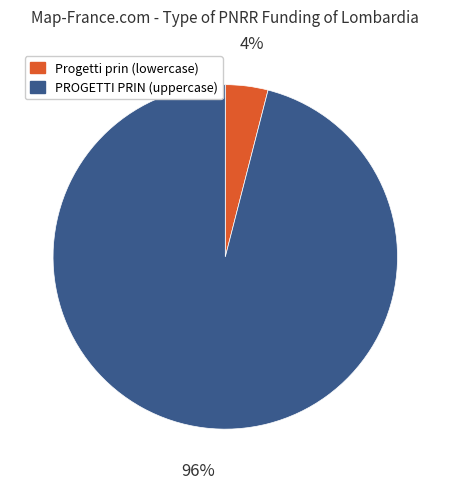

Is there any slice that represents more than half of the pie?

Yes